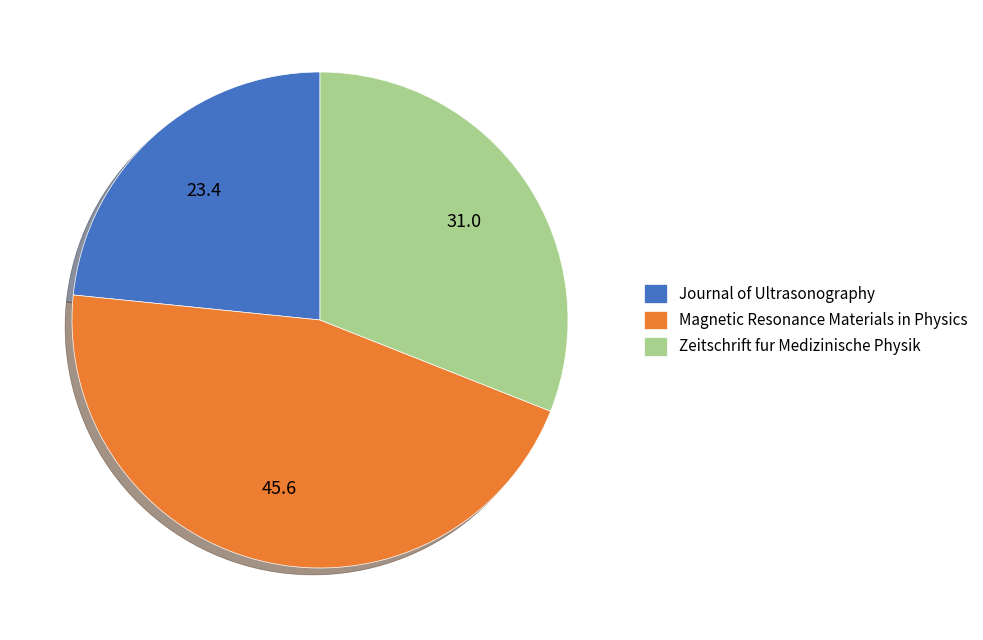

Count the number of slices in the pie.

3